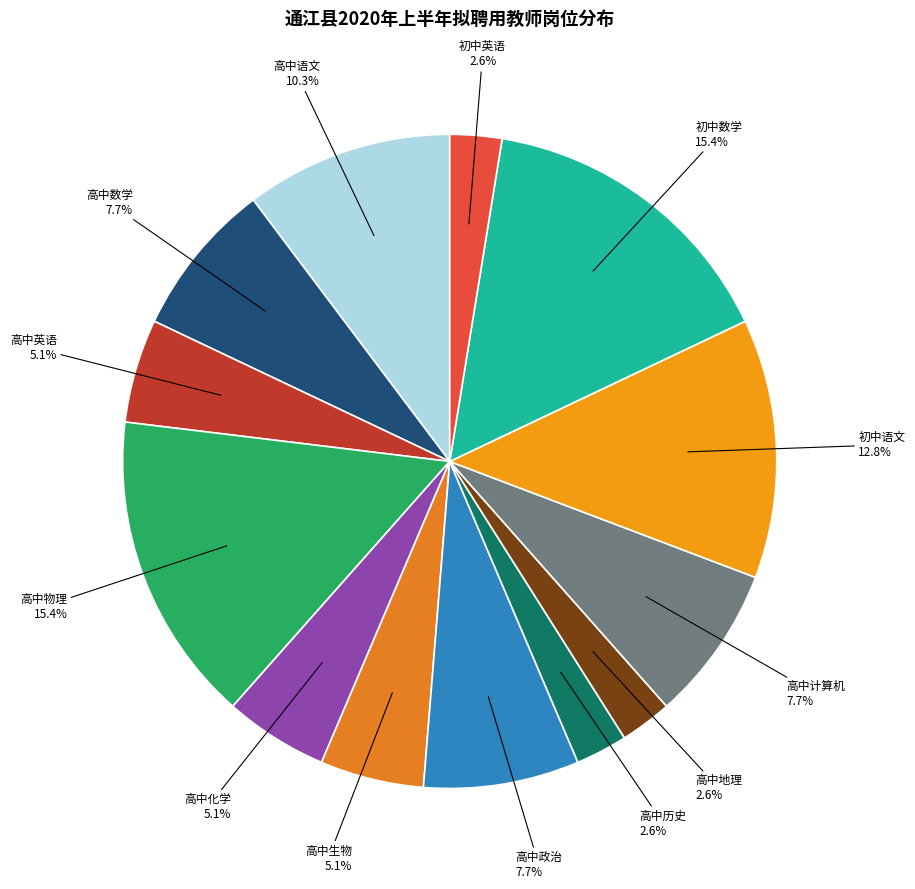

Is it true that 高中地理 is 14% of the pie?

False